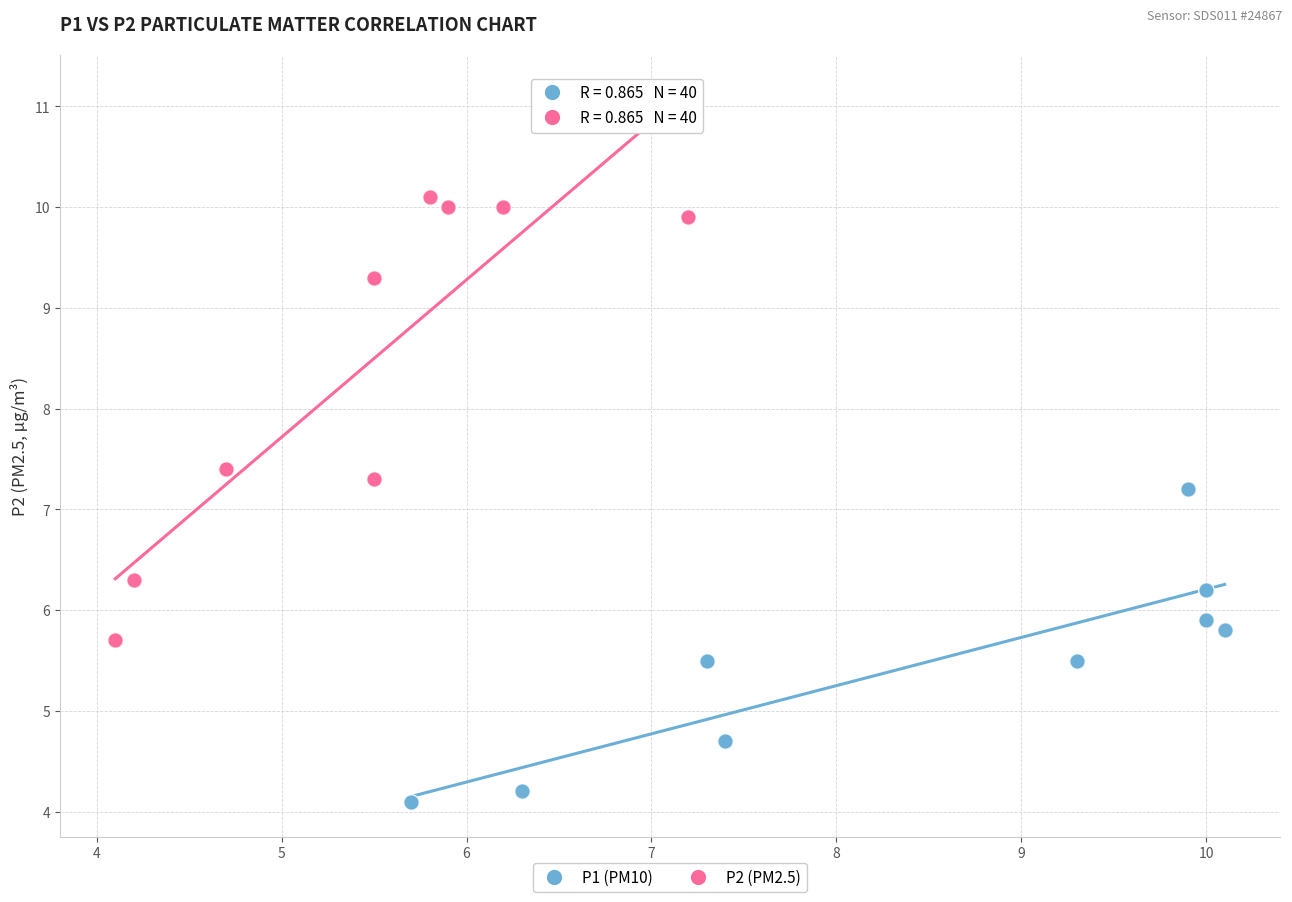

Which series has the widest spread of Y values?

P2 (PM2.5)